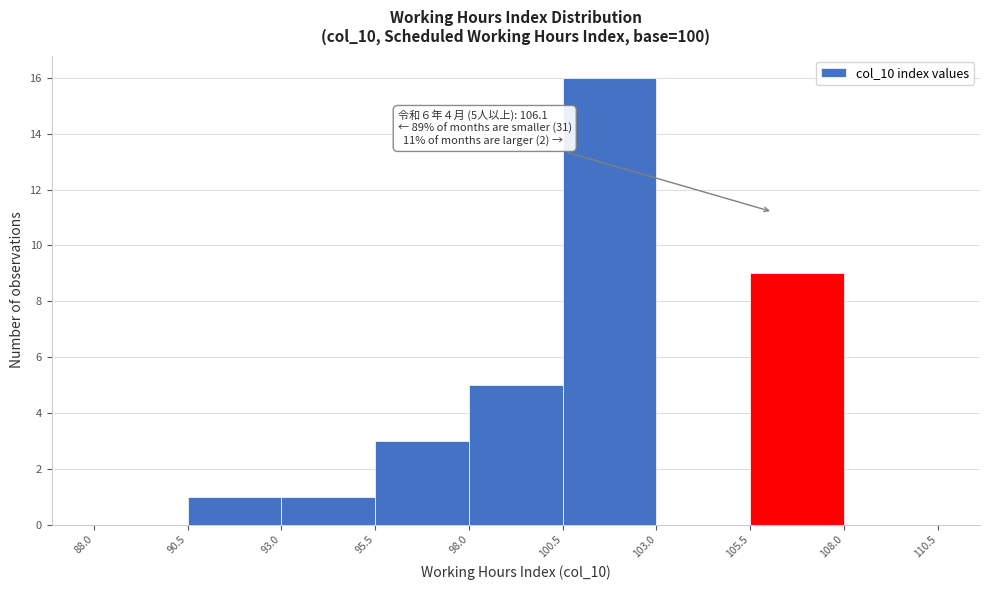

Which range on the x-axis has the tallest bar?

100.5 to 103.0